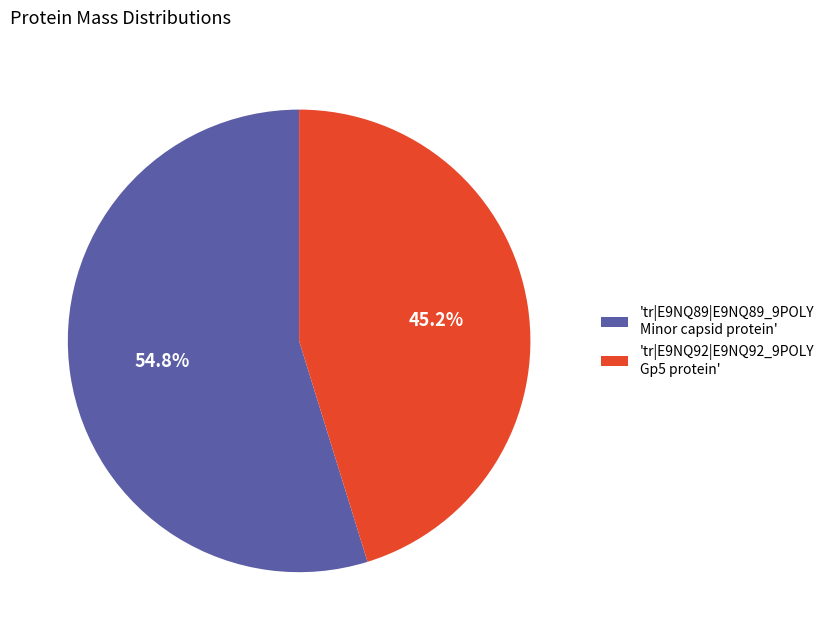

Which slice is the largest?

'tr|E9NQ89|E9NQ89_9POLY Minor capsid protein'